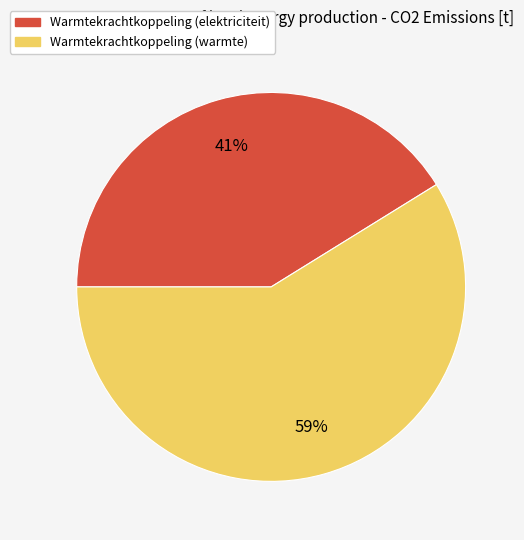

To the nearest percent, what is the average slice percentage?

50%